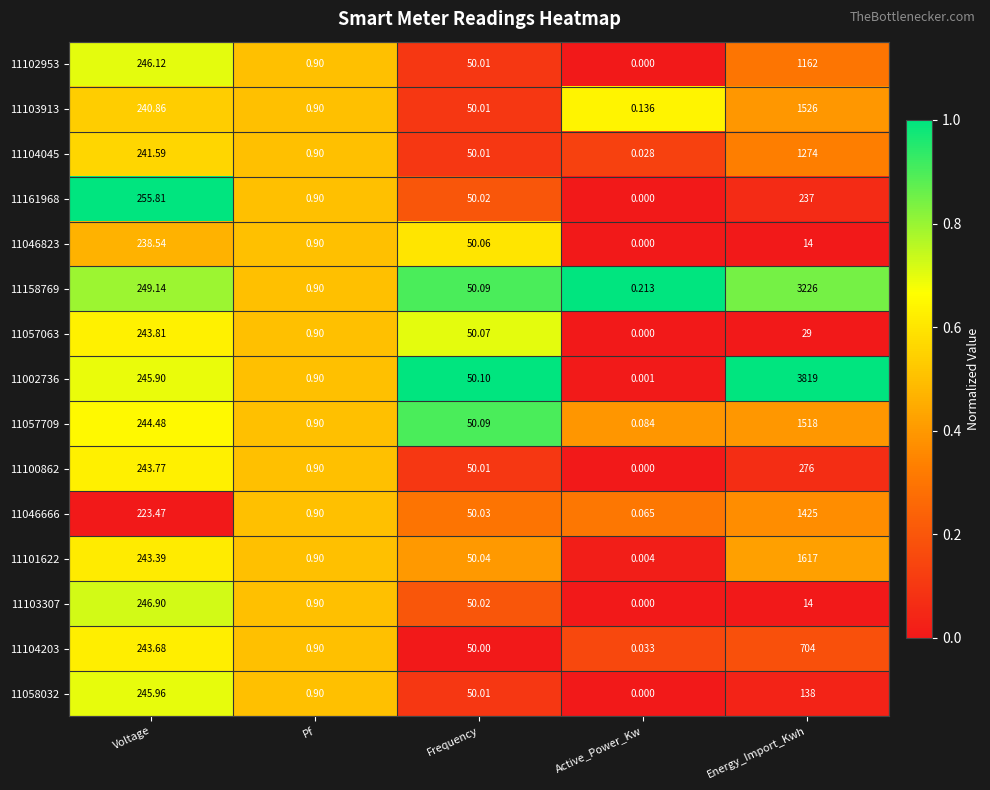

List the labels in order of 11103913 value, largest first.

Energy_Import_Kwh, Voltage, Frequency, Pf, Active_Power_Kw